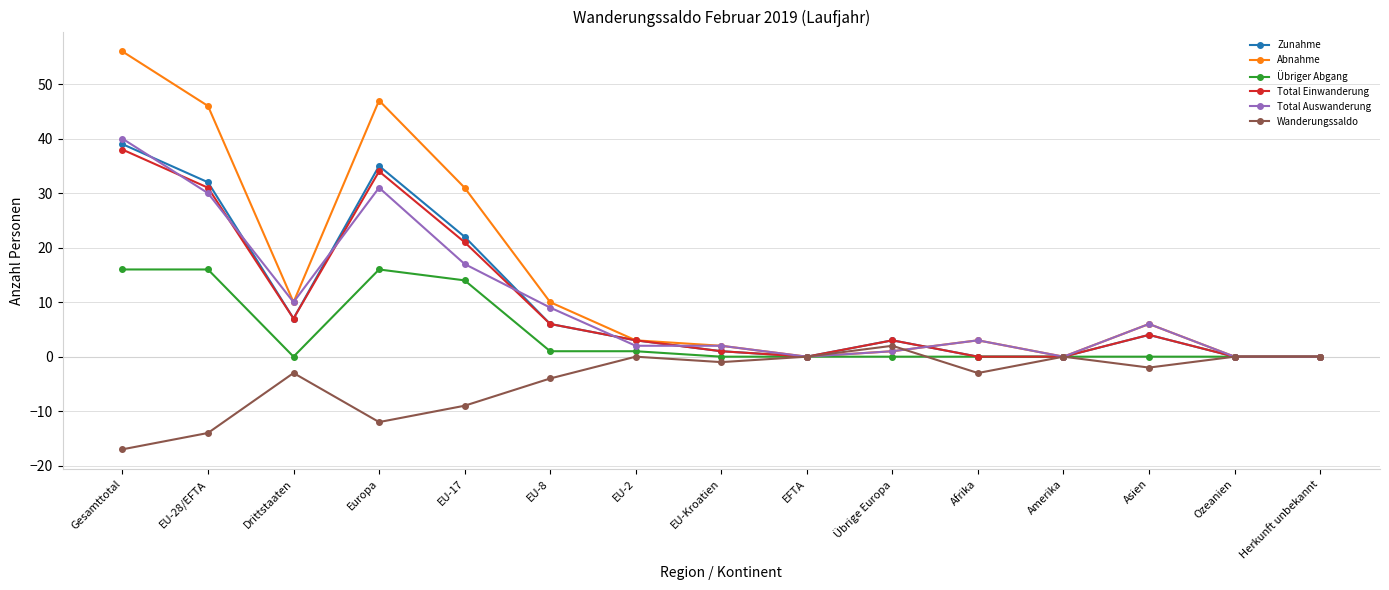

Between Europa and EU-8, which series saw the biggest shift?

Abnahme